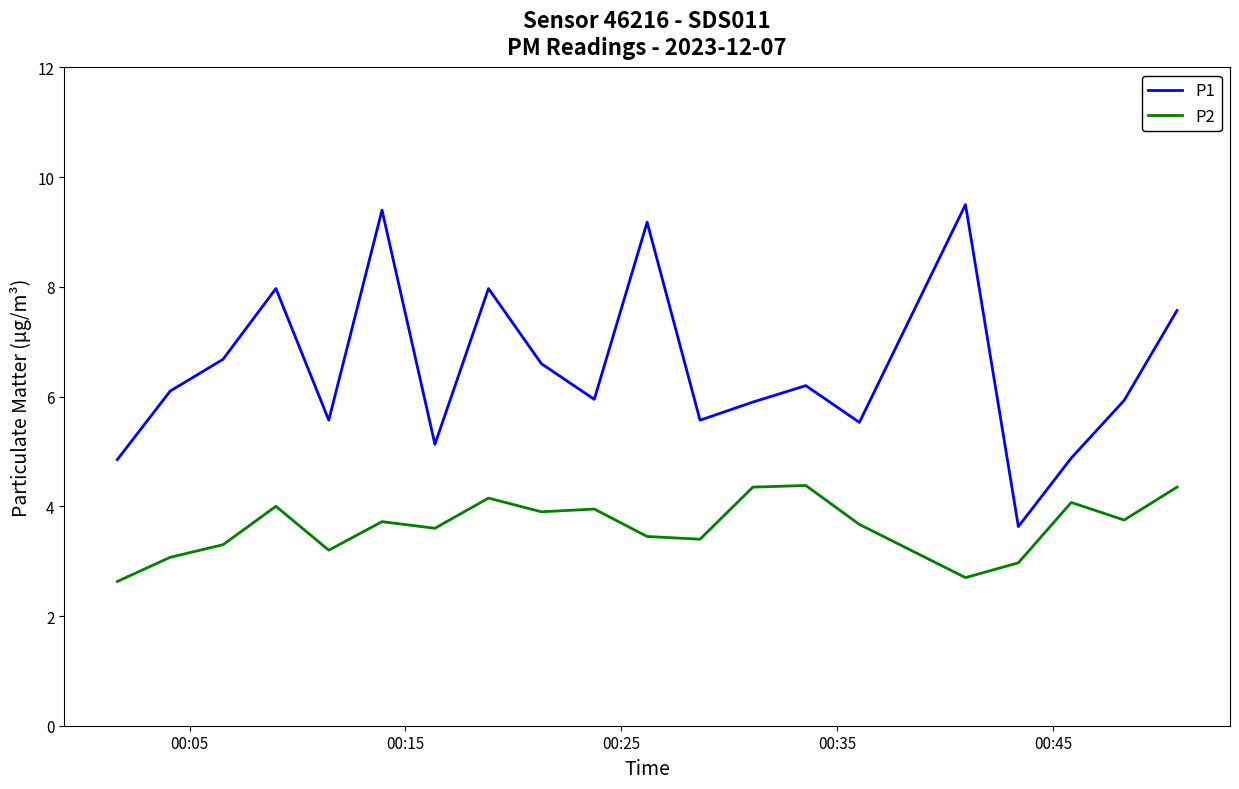

Which series has the widest spread of values?

P1